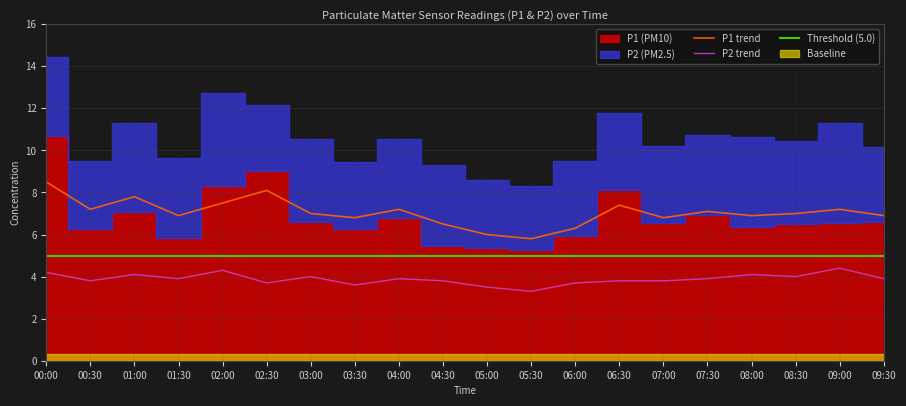

What is the highest value of the P2_smooth series?

4.4